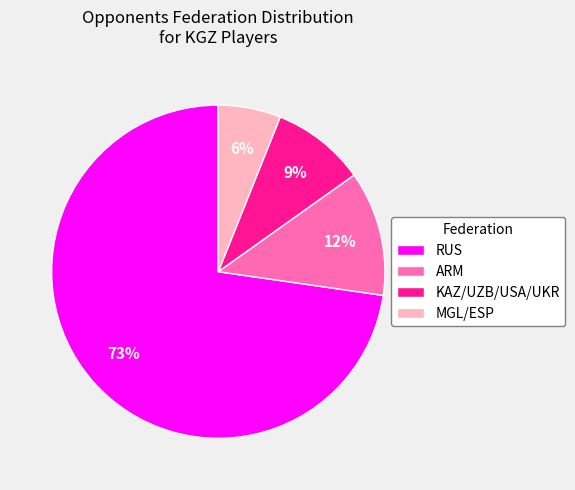

To the nearest percent, what is the difference between the largest and smallest slice percentages?

67%